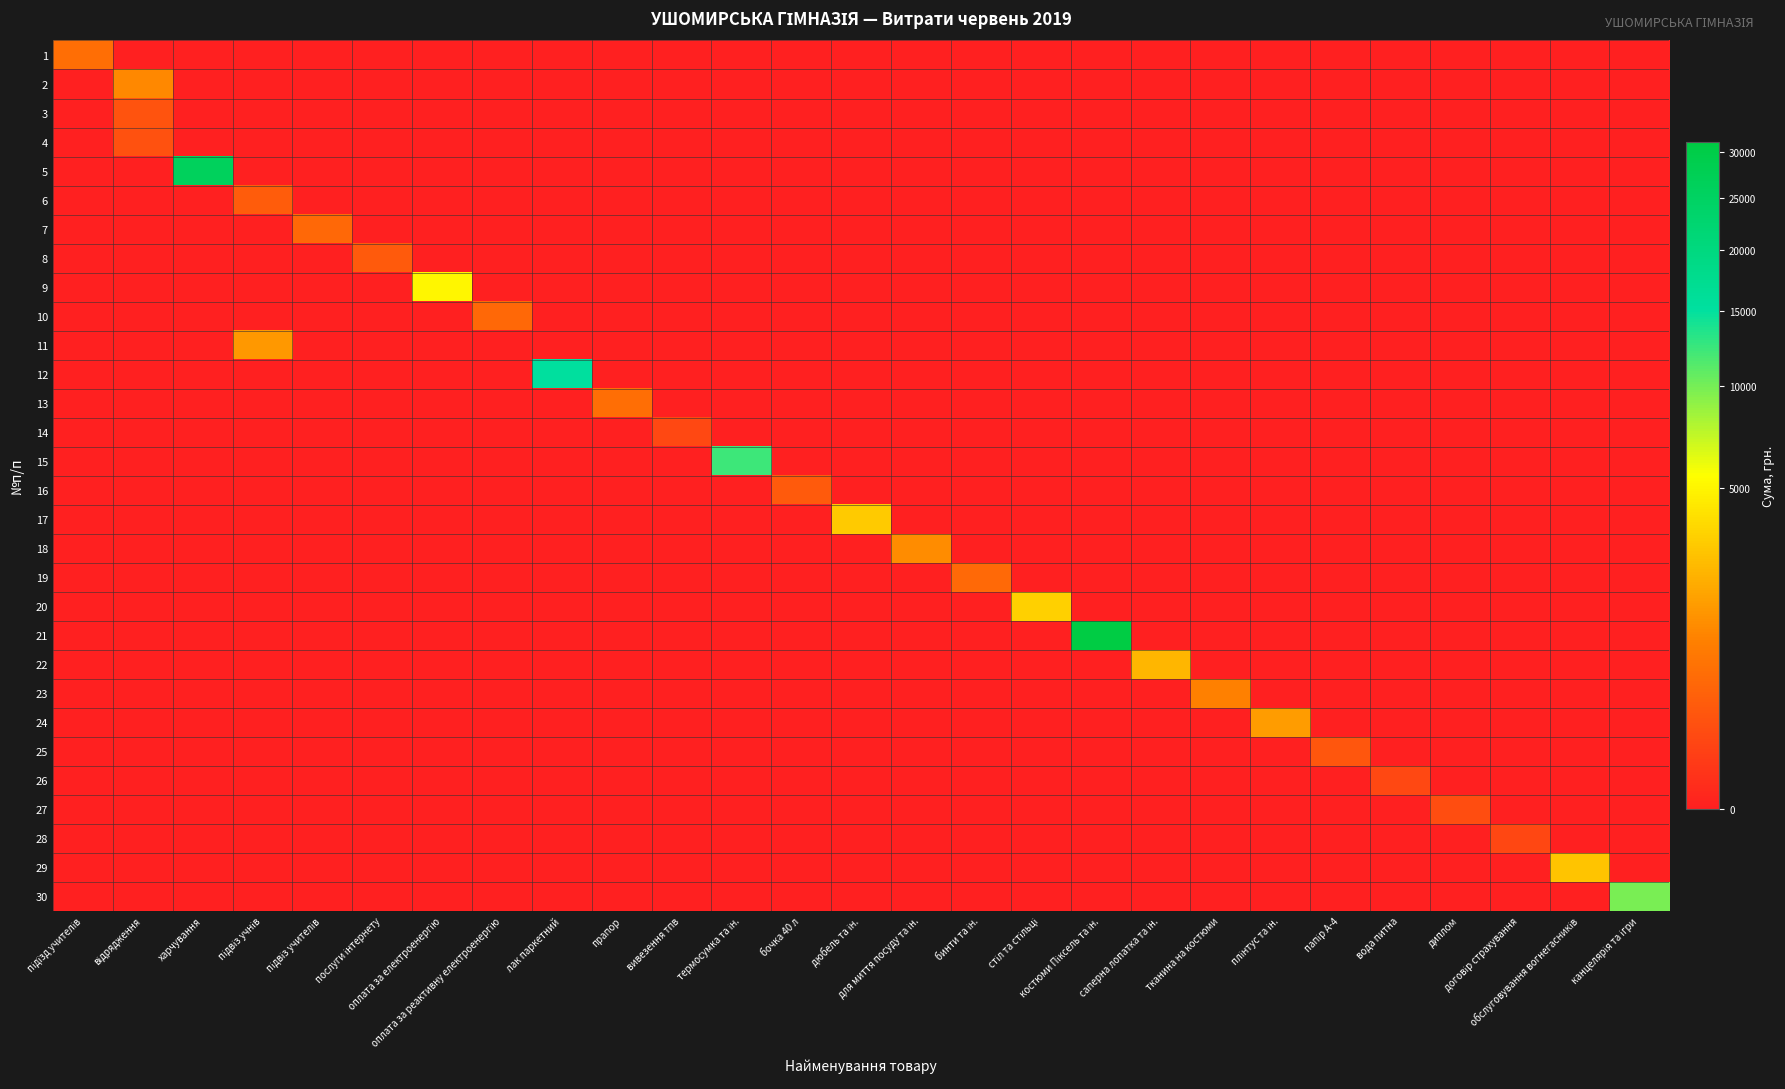

Between канцелярія та ігри and бинти та ін., which is larger?

канцелярія та ігри